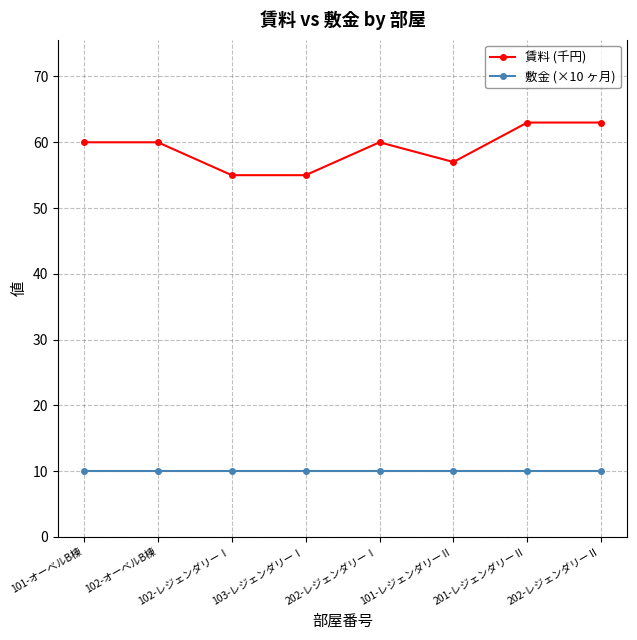

Reading left to right, what are all the values shown in this chart?

賃料 (千円): 101-オーベルB棟=60	102-オーベルB棟=60	102-レジェンダリーⅠ=55	103-レジェンダリーⅠ=55	202-レジェンダリーⅠ=60	101-レジェンダリーⅡ=57	201-レジェンダリーⅡ=63	202-レジェンダリーⅡ=63
敷金 (×10 ヶ月): 101-オーベルB棟=10	102-オーベルB棟=10	102-レジェンダリーⅠ=10	103-レジェンダリーⅠ=10	202-レジェンダリーⅠ=10	101-レジェンダリーⅡ=10	201-レジェンダリーⅡ=10	202-レジェンダリーⅡ=10